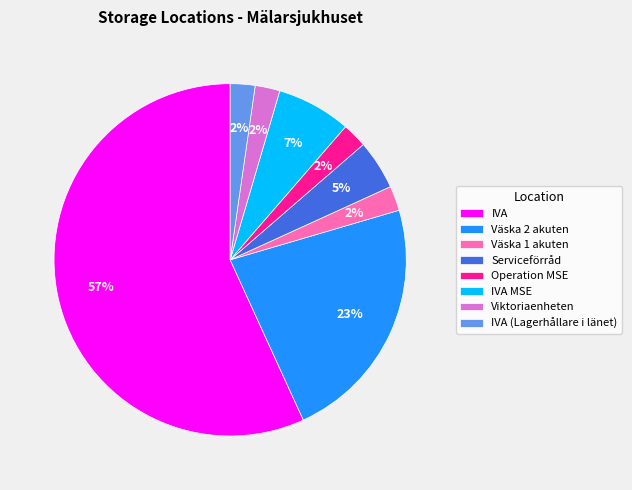

Is there any slice that represents more than half of the pie?

Yes